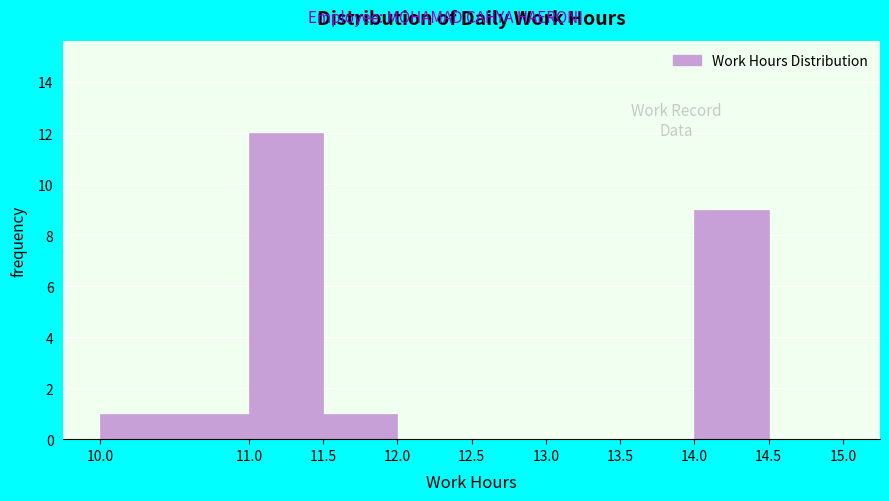

How tall is the bar that spans 11.0 to 11.5 on the x-axis? The values are not printed on the chart, so give them approximately, as read against the axis.

12